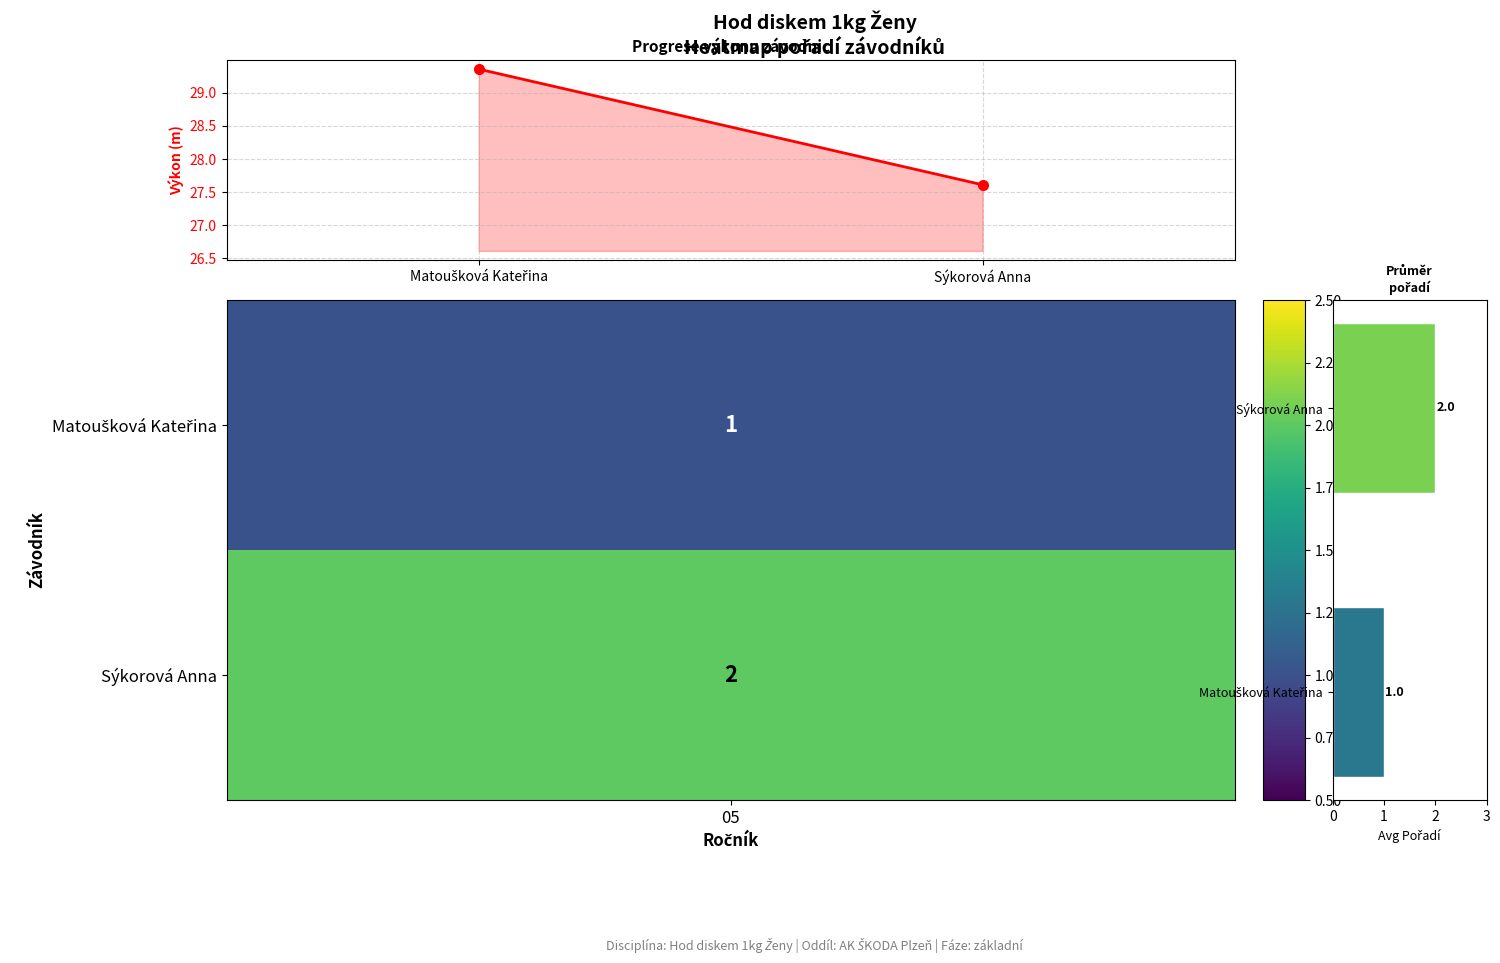

The value of Výkon at Matoušková Kateřina is 29.4. True or false?

True